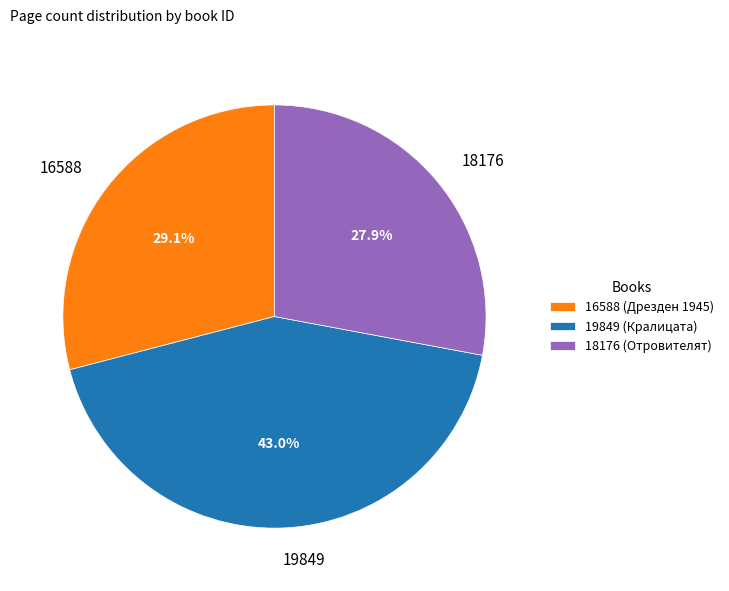

To the nearest percent, what is the average slice percentage?

33%